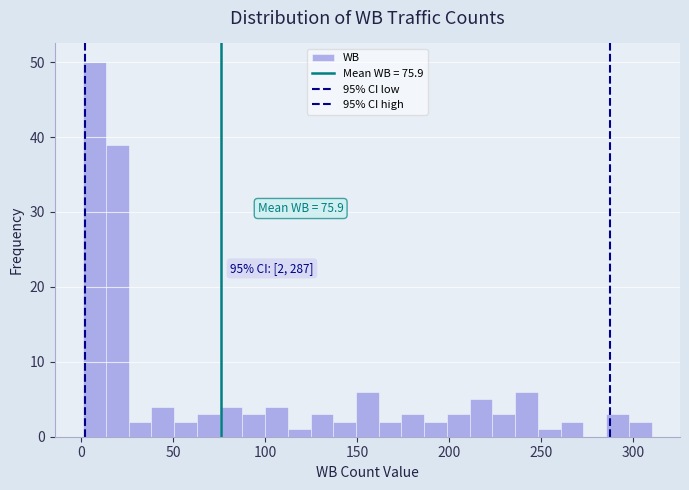

Read against the x-axis, roughly where is the centre of the tallest bar?

5